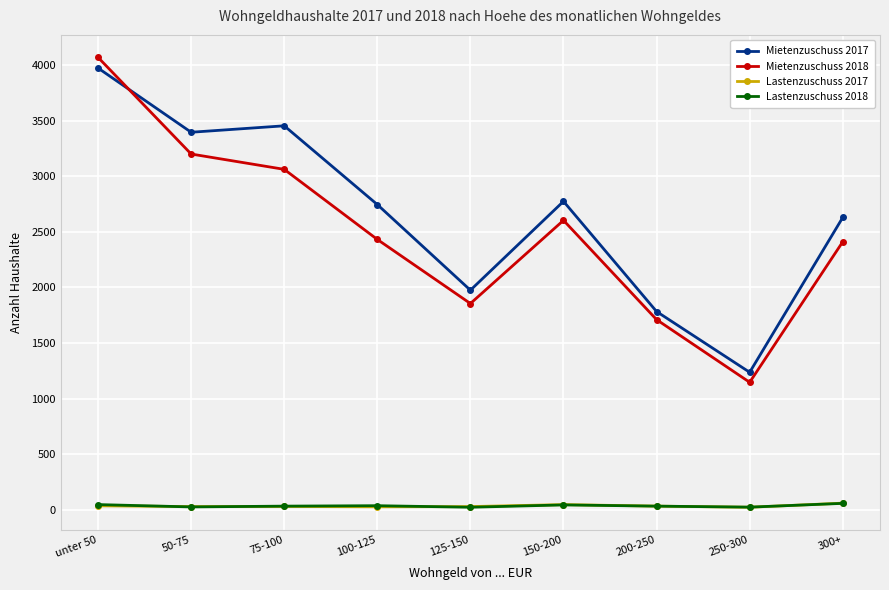

What is the smallest value displayed?

21